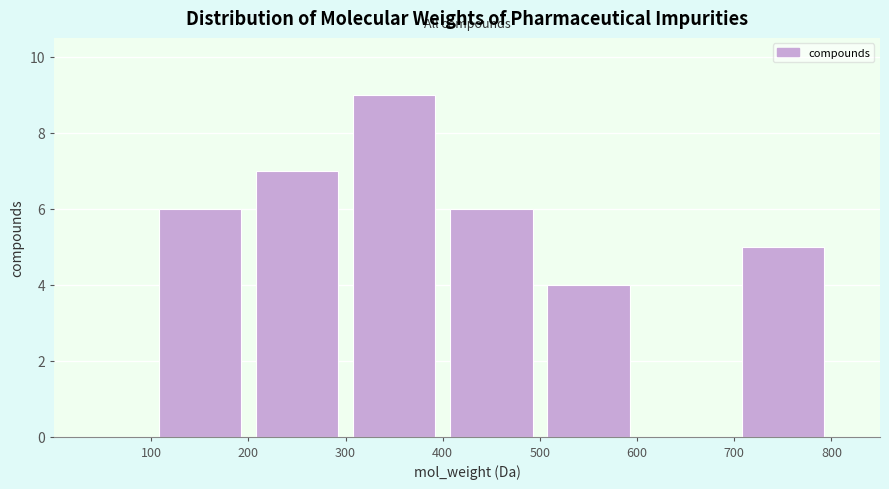

What is the height of the bar covering 400 to 500 on the x-axis? The values are not printed on the chart, so give them approximately, as read against the axis.

6